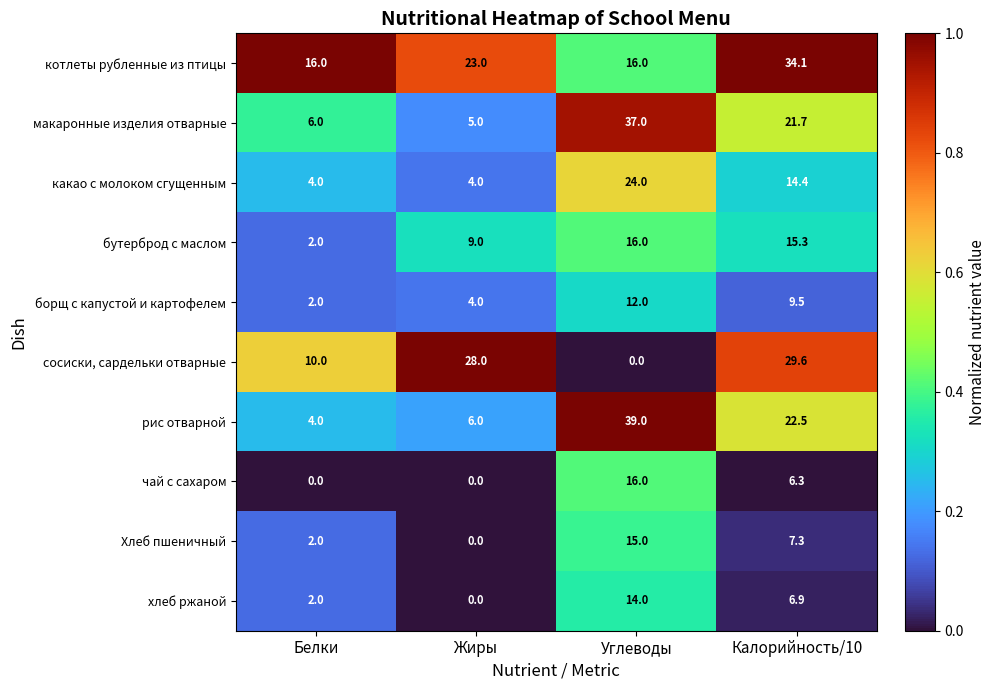

Is it true that Хлеб пшеничный equals 15.0 at Углеводы?

True